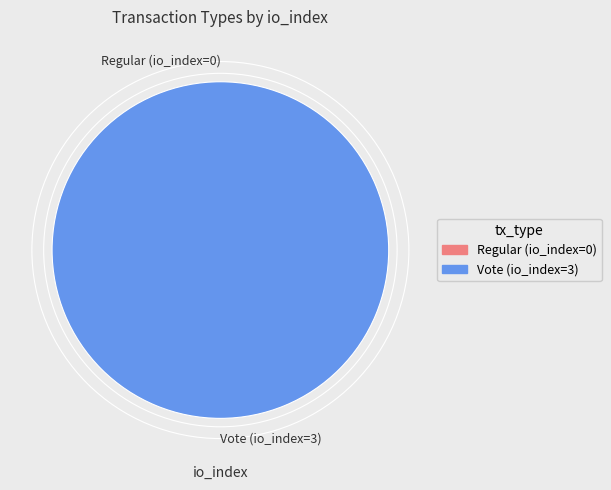

True or false: Vote (io_index=3) accounts for 99% of the total.

False